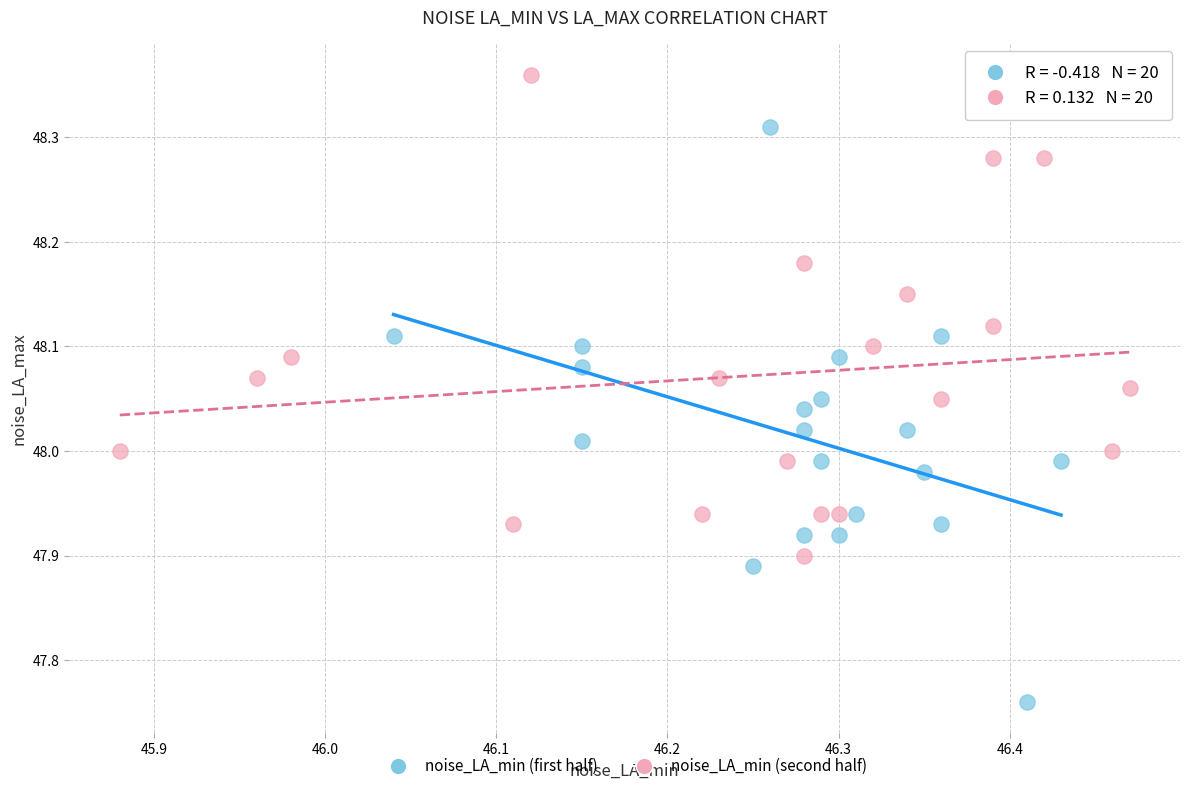

What are all the series names shown in the legend?

noise_LA_min (first half), noise_LA_min (second half)